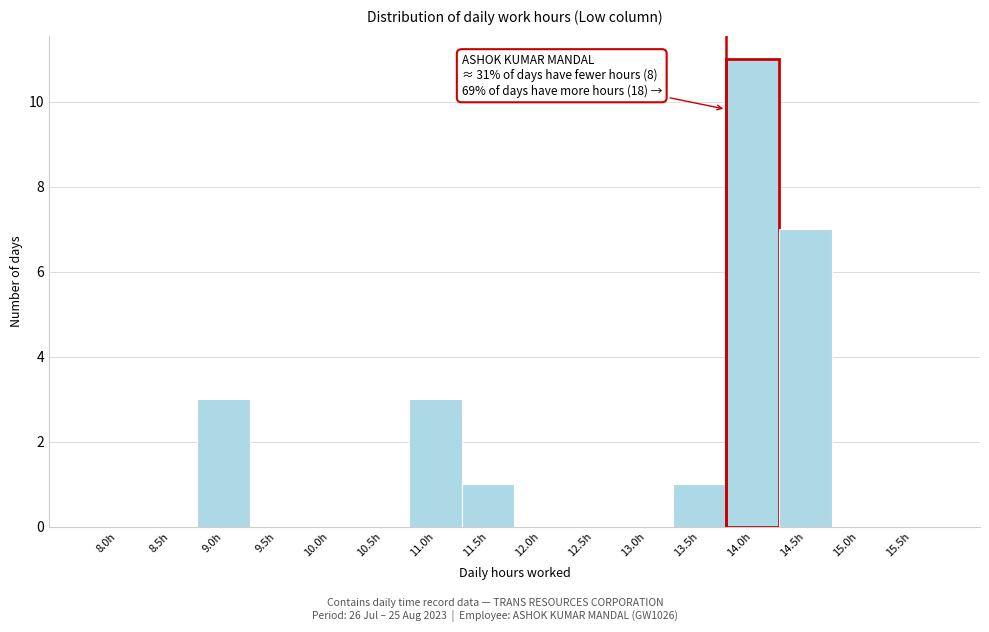

Reading left to right, transcribe all the data shown in this chart.

8.0h=0	8.5h=0	9.0h=3	9.5h=0	10.0h=0	10.5h=0	11.0h=3	11.5h=1	12.0h=0	12.5h=0	13.0h=0	13.5h=1	14.0h=11	14.5h=7	15.0h=0	15.5h=0